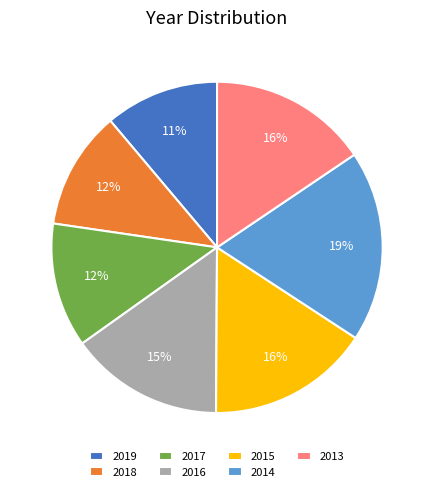

Between 2014 and 2013, which is larger?

2014